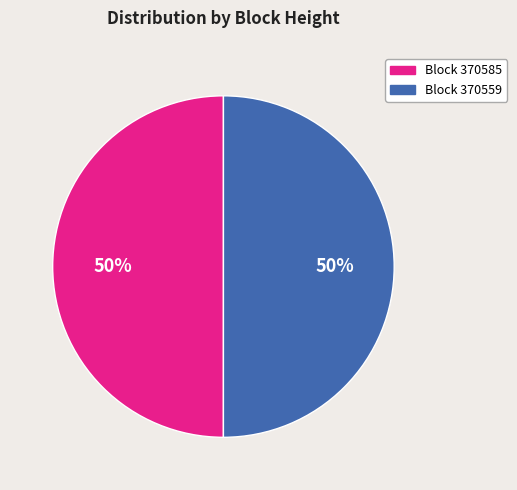

What is the ratio of the value at Block 370559 to the value at Block 370585?

1.0